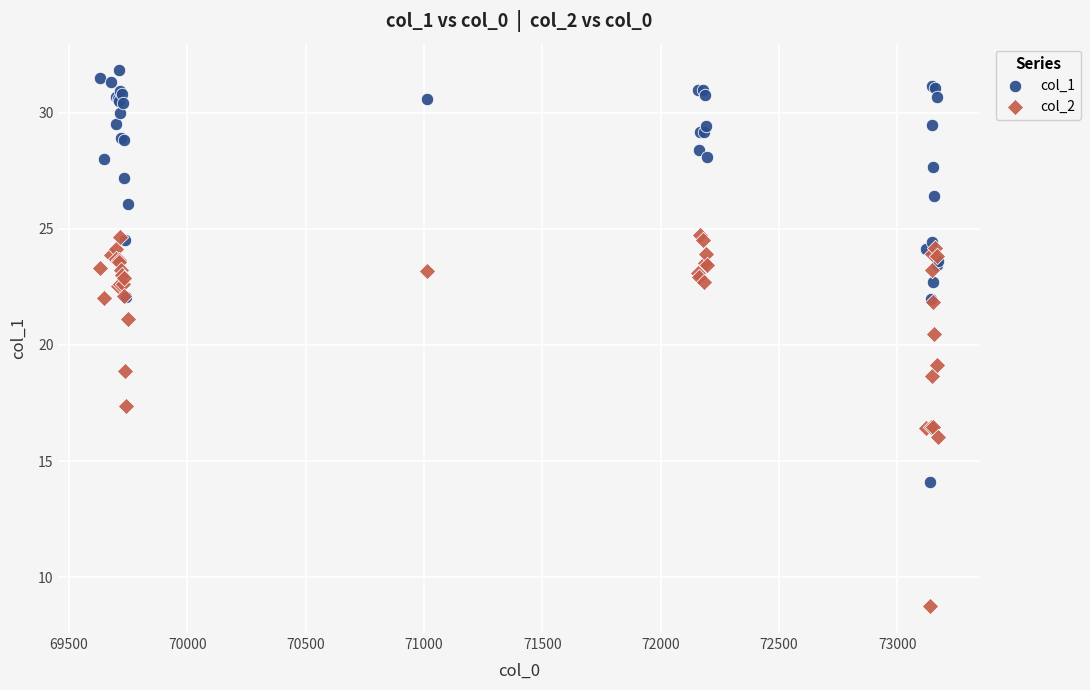

Across all series, what Y value is closest to 20?

20.5